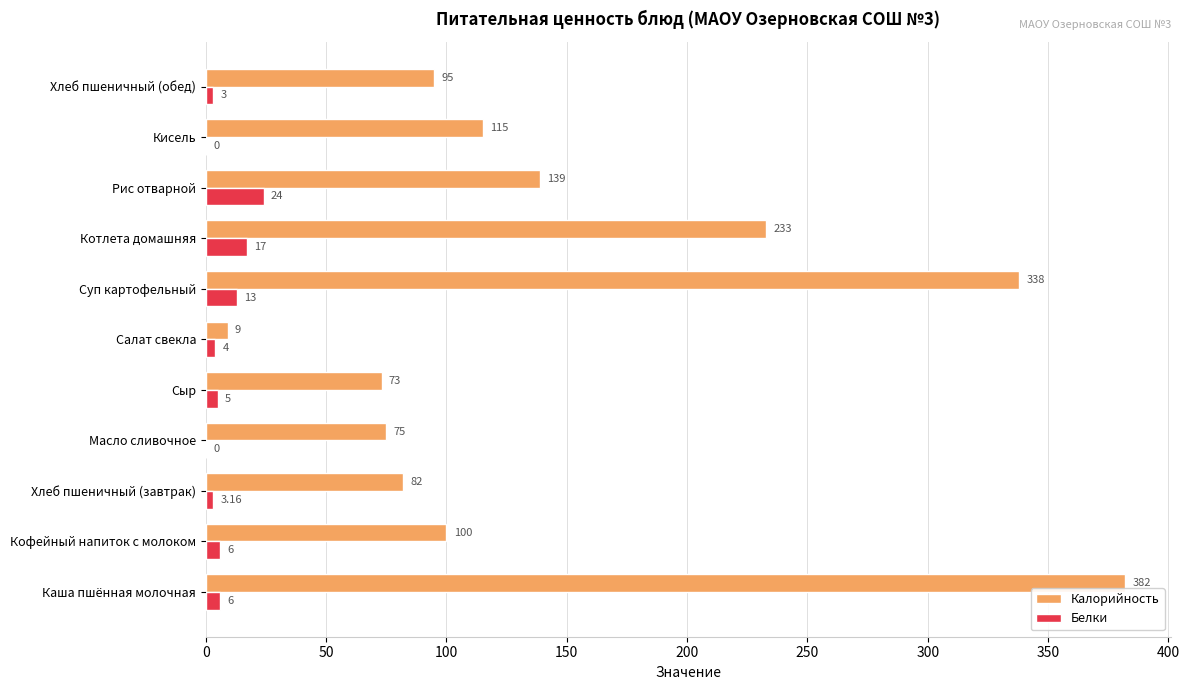

At which label is Калорийность closest to 195?

Котлета домашняя